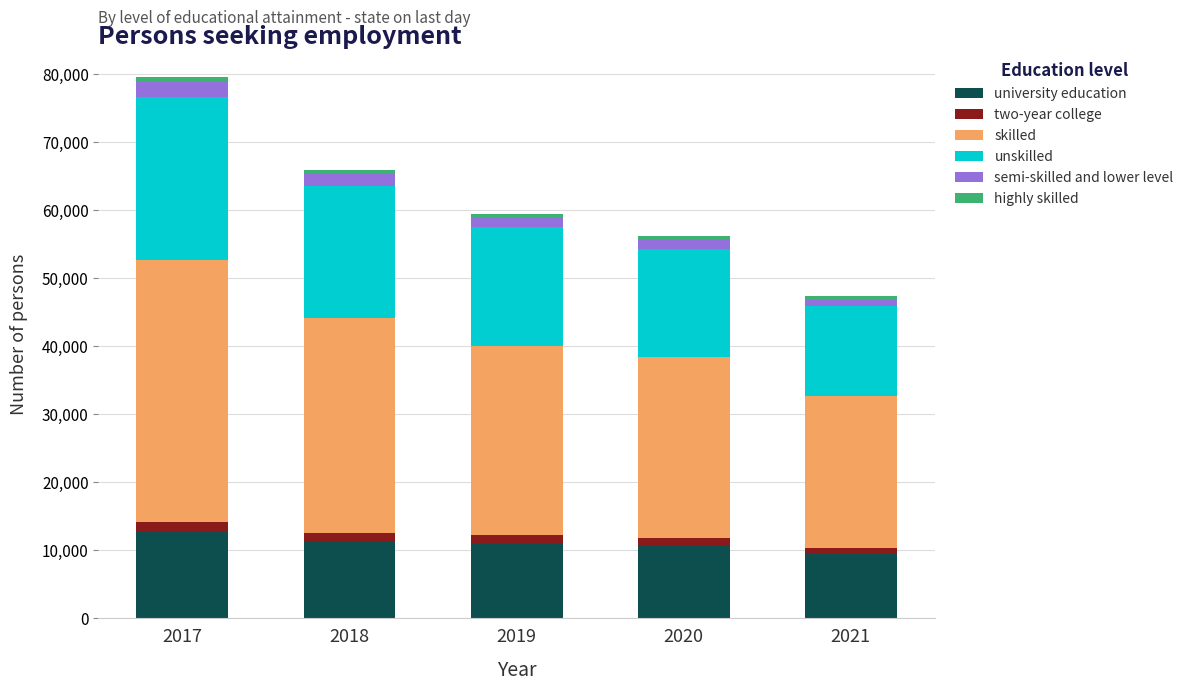

What is the sum of all university education values?

55589